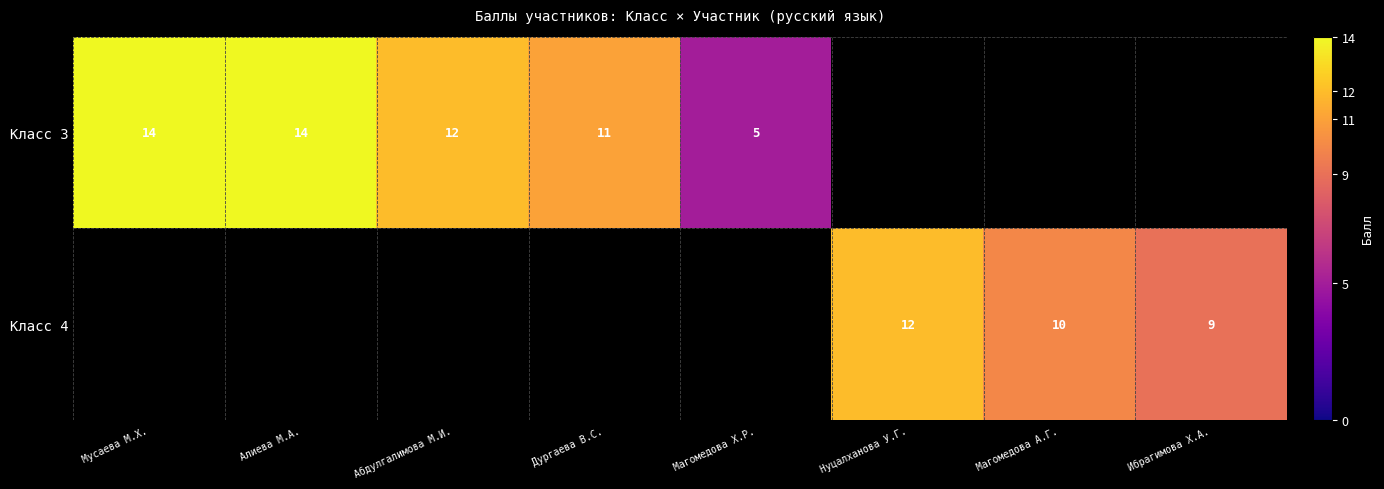

The value of Класс 3 at Абдулгалимова М.И. is 19. True or false?

False